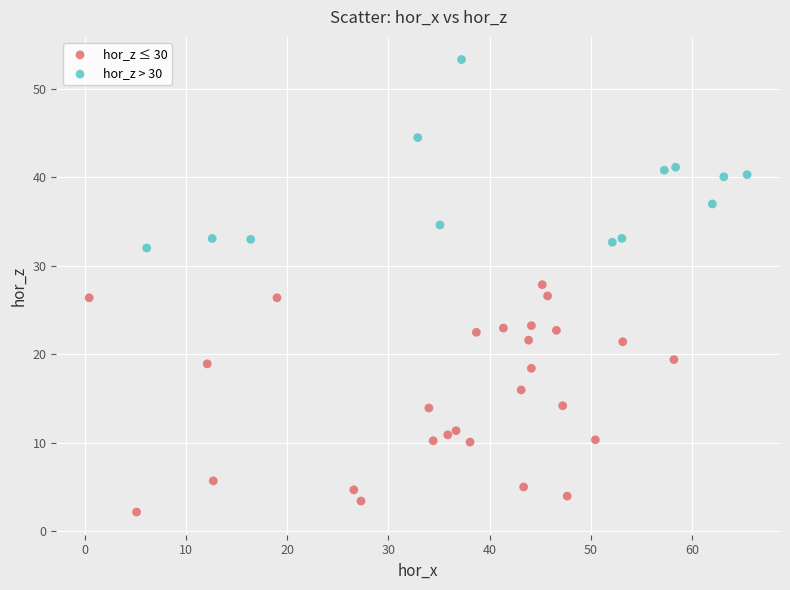

Which series contains the lowest Y value?

hor_z ≤ 30